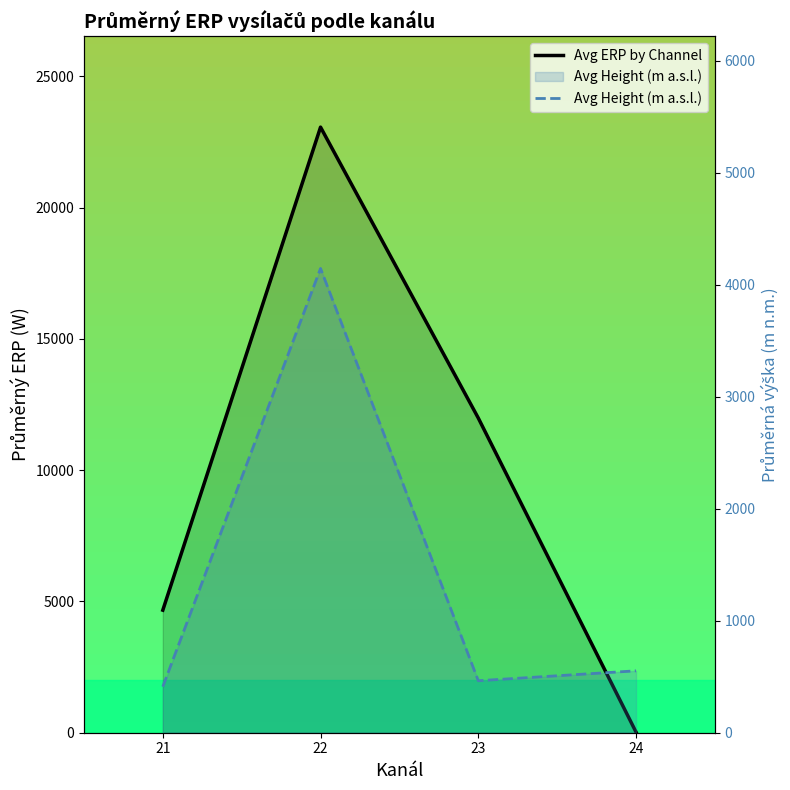

Where do Avg Height (m a.s.l.) and Avg ERP by Channel first cross each other?

23 and 24